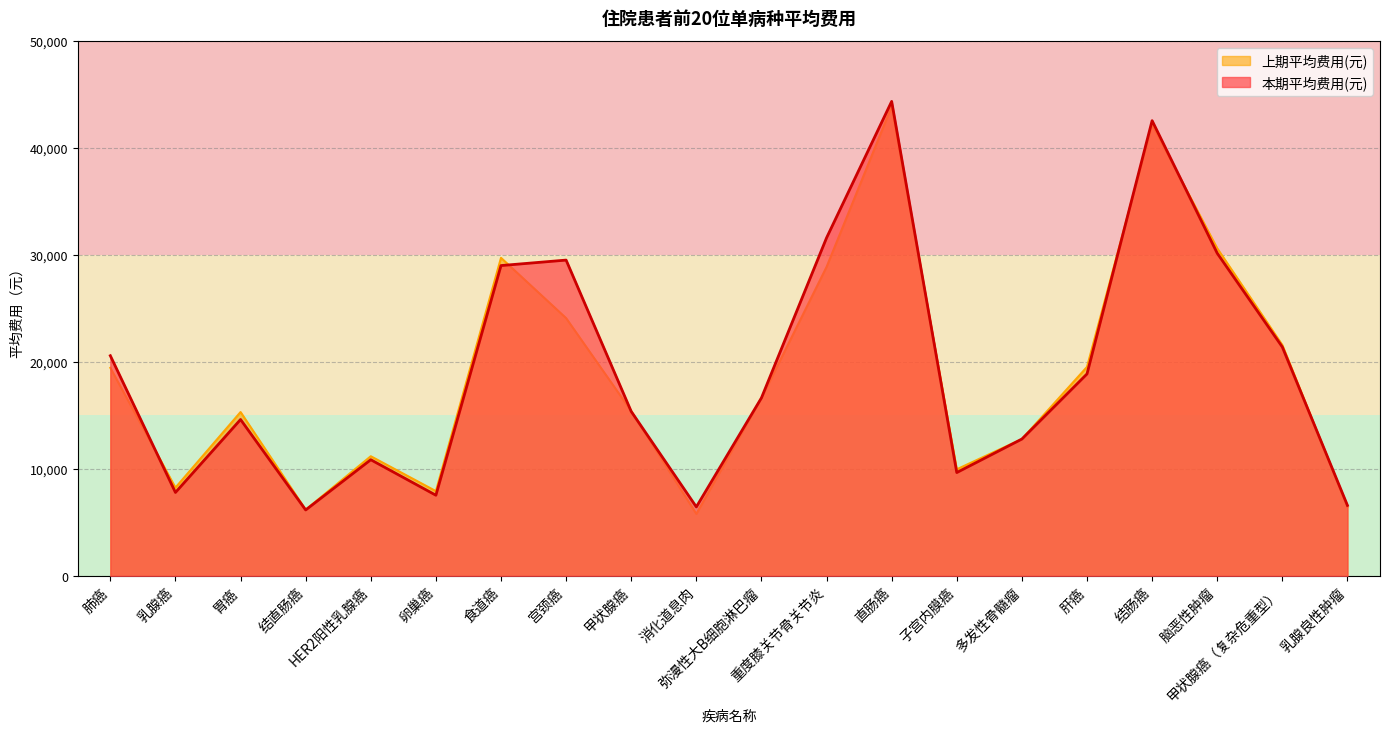

What are all the series names shown in the legend?

上期平均费用(元), 本期平均费用(元)